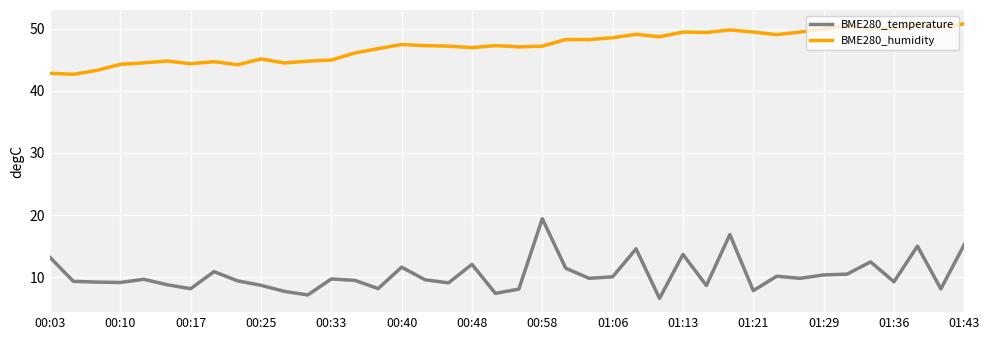

Which series has the largest range (max minus min)?

BME280_temperature